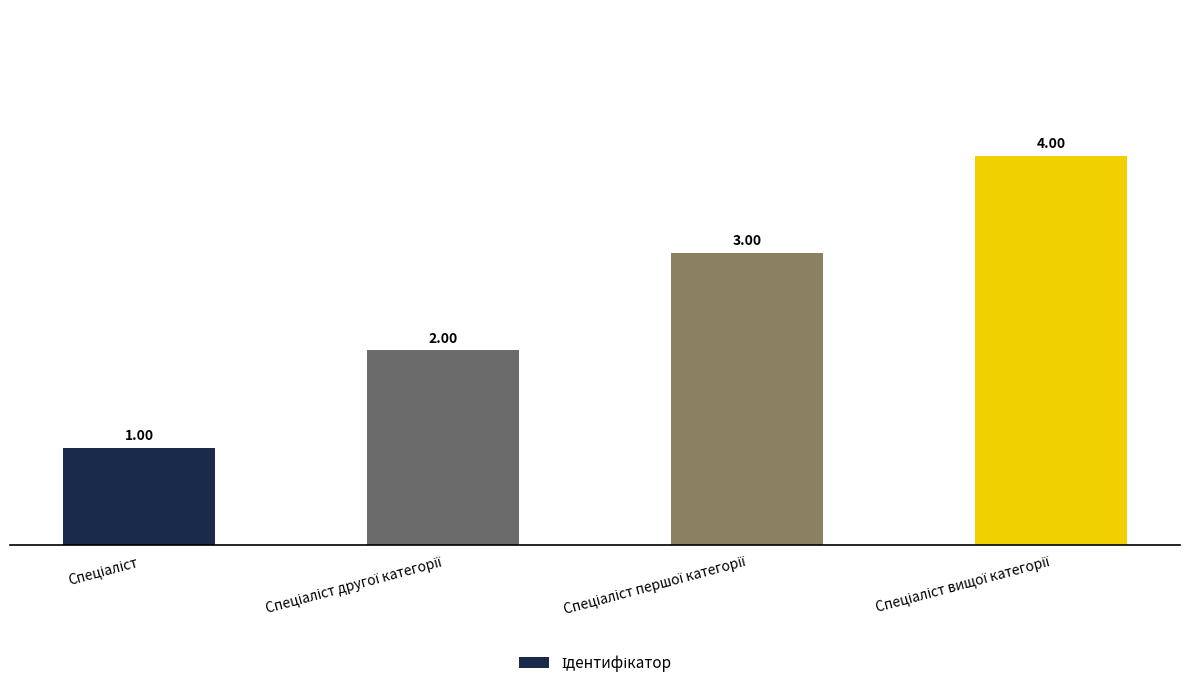

How many values are below 3?

2